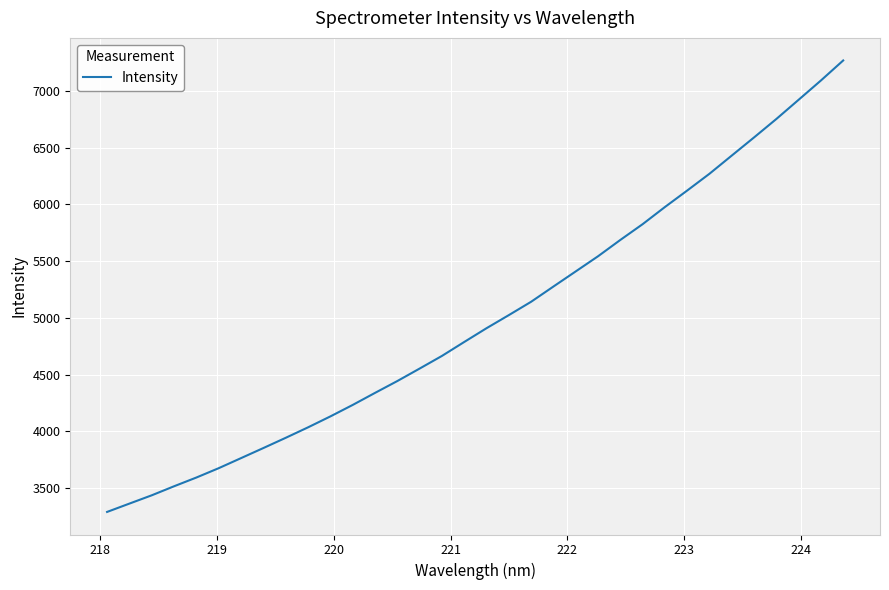

What is the greatest value displayed?

7268.7